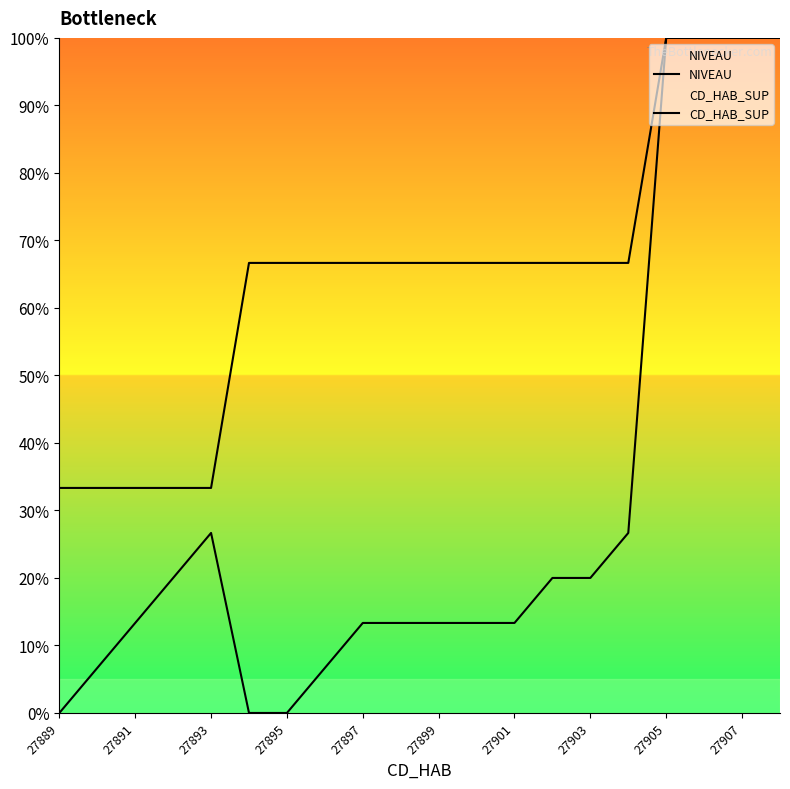

How many lines are shown in the chart?

2